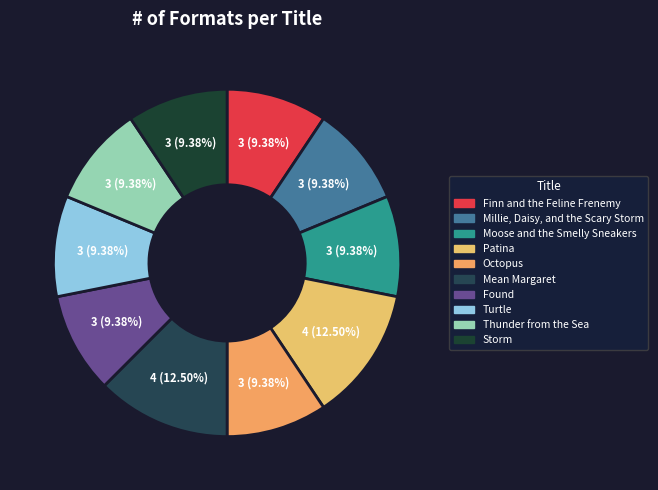

Approximately how many times larger is the value at Millie, Daisy, and the Scary Storm compared to Finn and the Feline Frenemy?

1.0